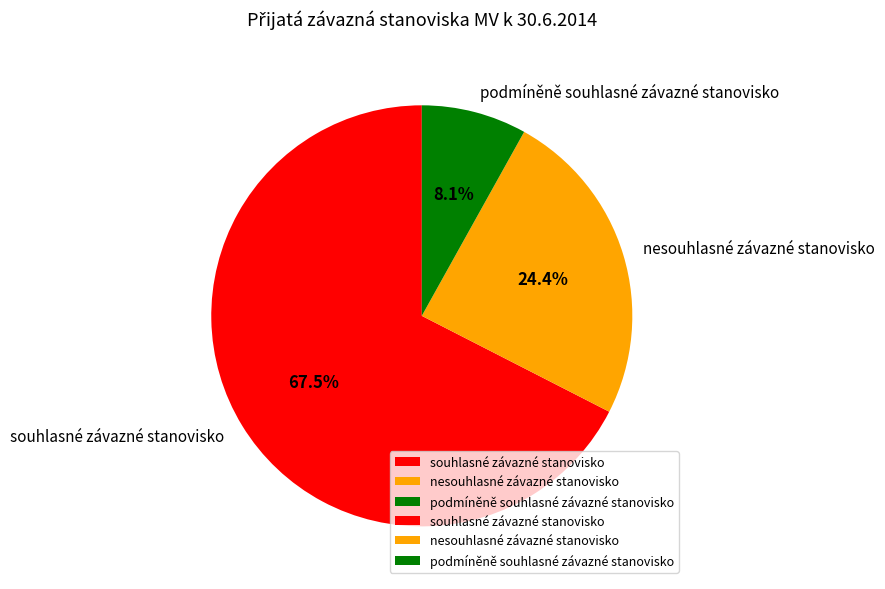

Does nesouhlasné závazné stanovisko account for over 50% of the chart?

No